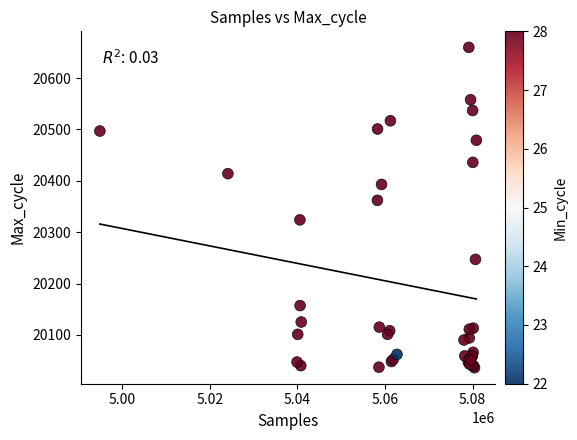

What Y value in the scatter plot is closest to 20348?

20362